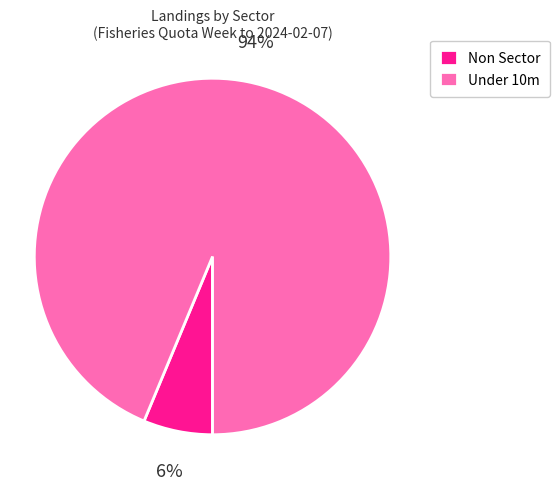

Between Under 10m and Non Sector, which is larger?

Under 10m